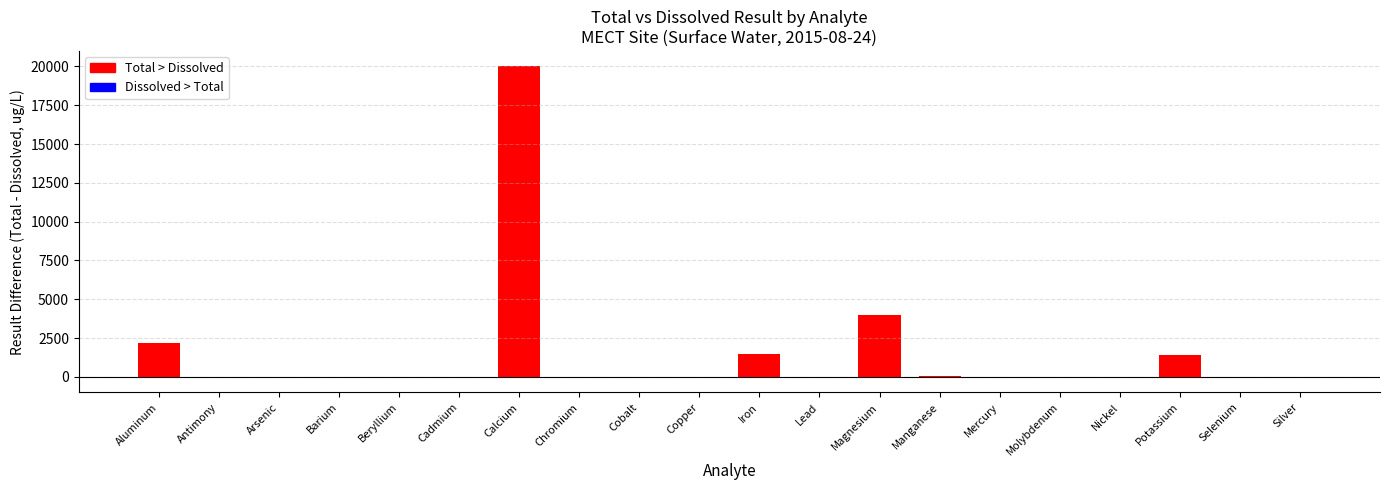

At which label is the value closest to 9999?

Magnesium